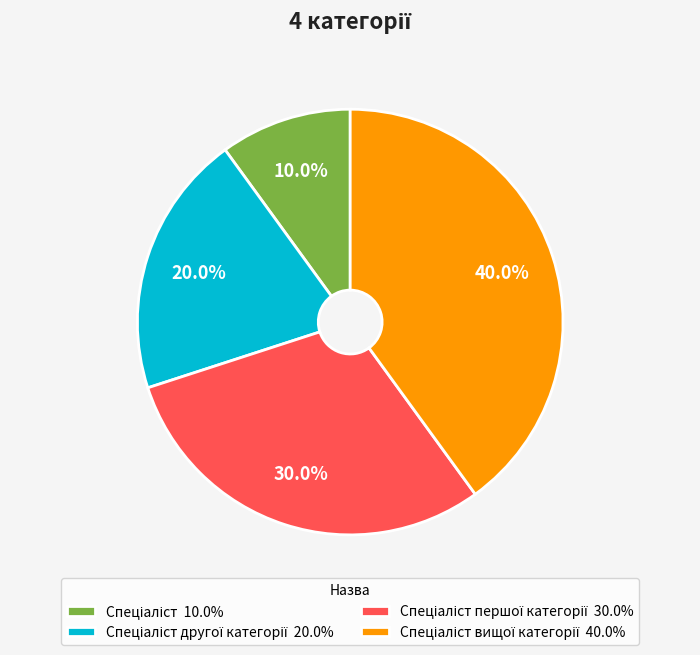

Count the number of slices in the pie.

4